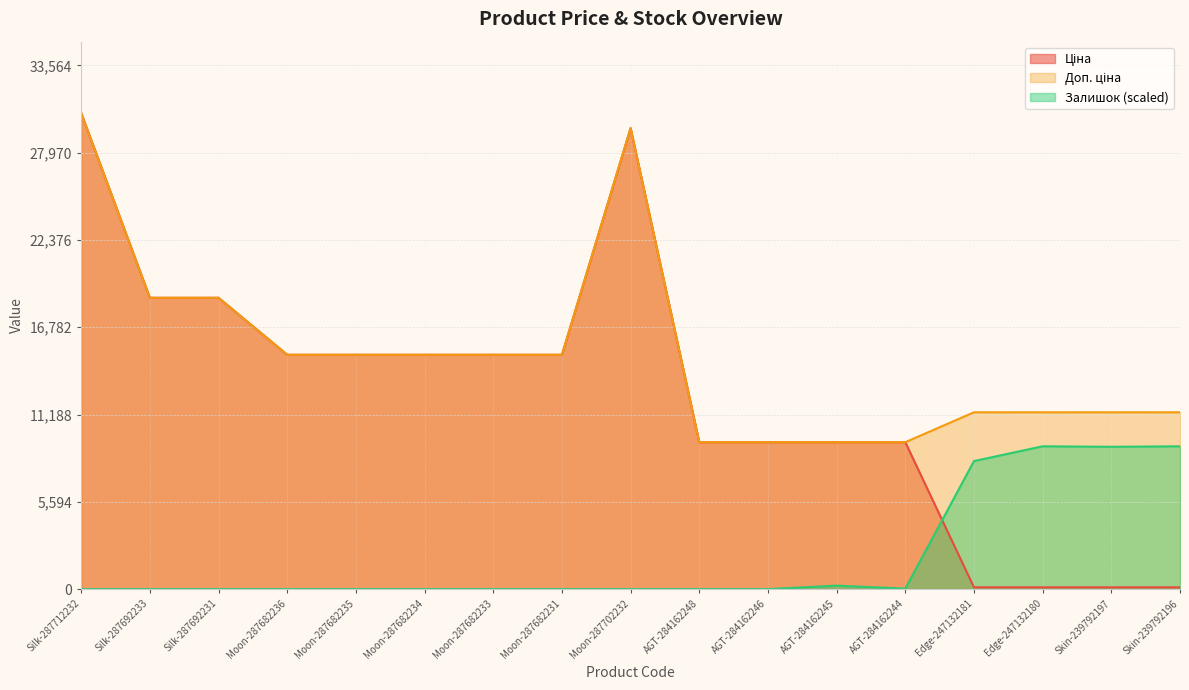

At which category does the chart reach its peak across all series?

Silk-287712232